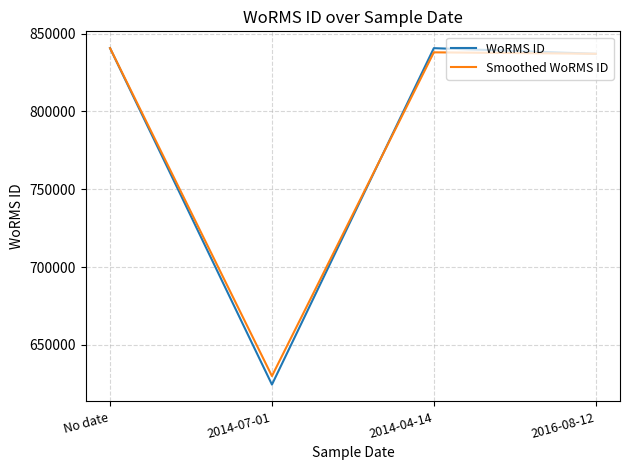

The value of WoRMS ID at 2014-07-01 is 624513. True or false?

True